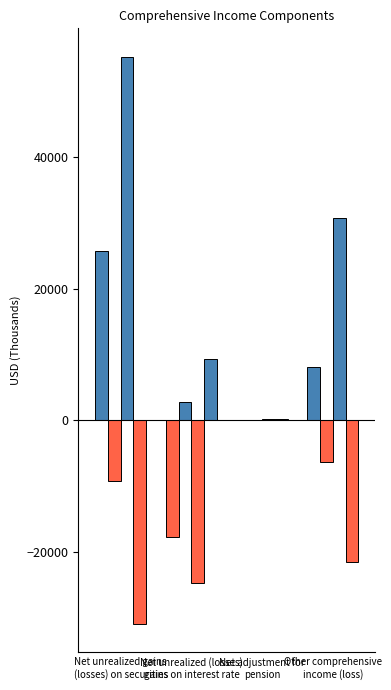

What is the label of the 1st bar from the left?

Net unrealized gains
(losses) on securities